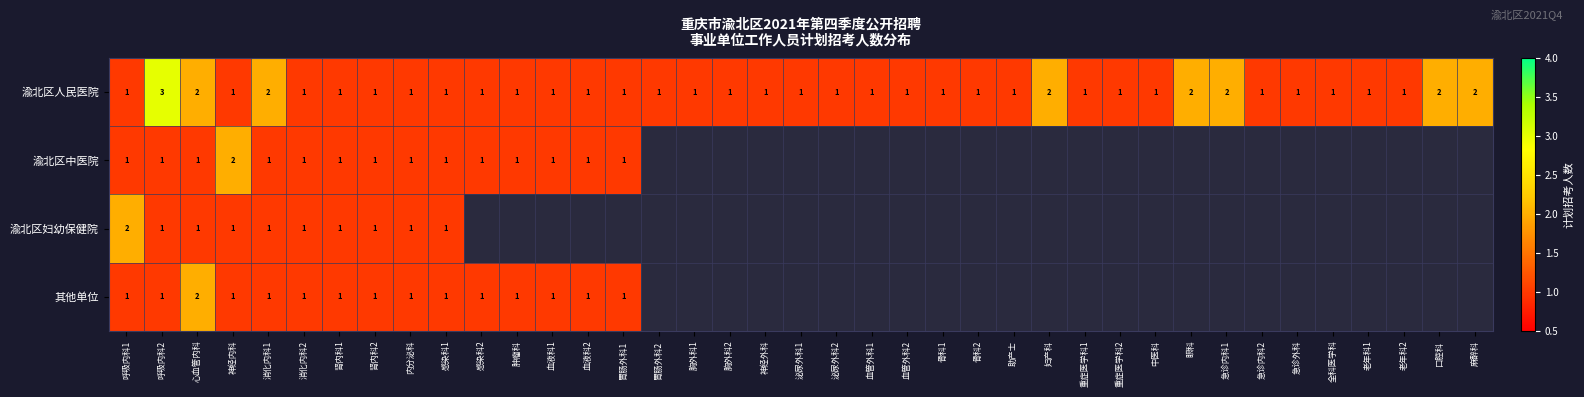

Read the 渝北区人民医院 value at 呼吸内科2.

3